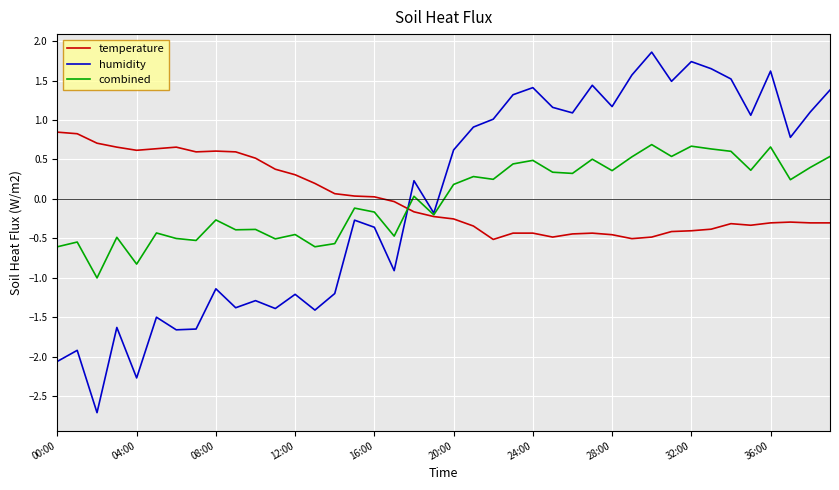

What are all the series names shown in the legend?

temperature, humidity, combined